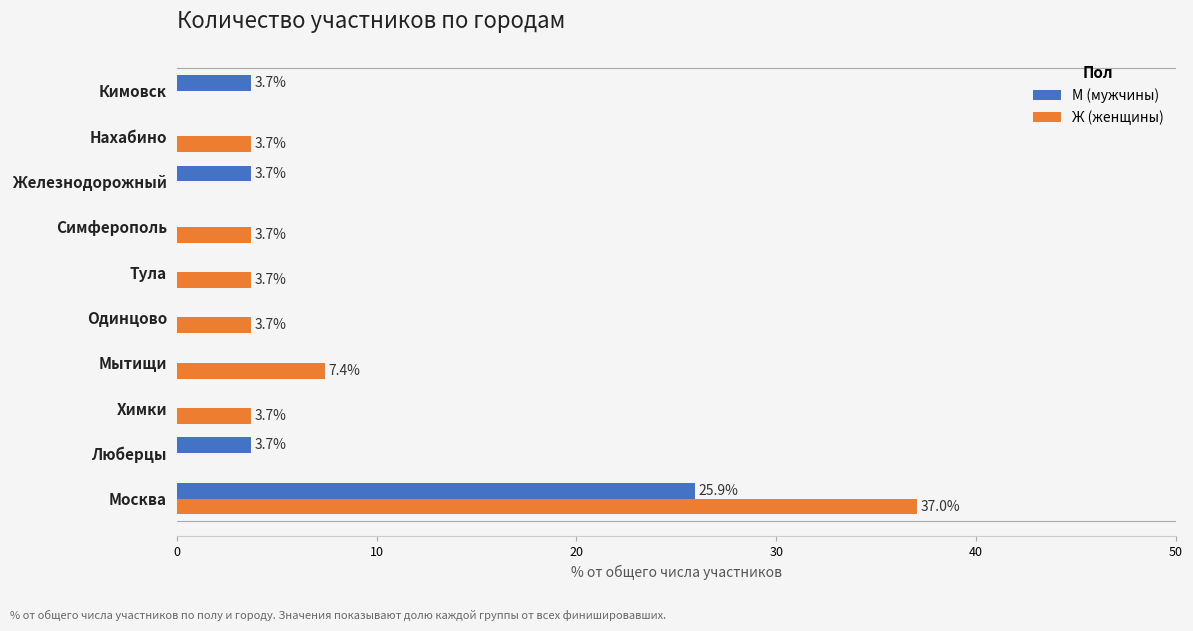

What is the sum of the М (мужчины) values at Мытищи and Железнодорожный?

3.7